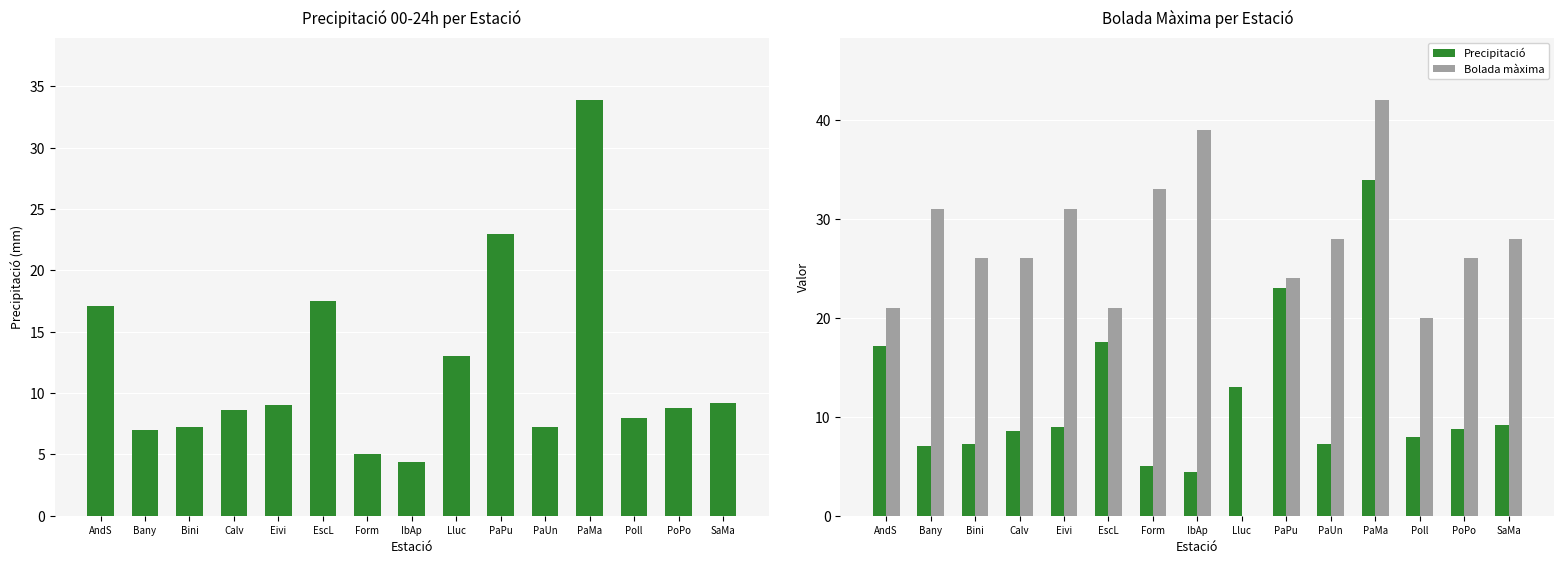

How many data points in Bolada màxima are above 26?

7